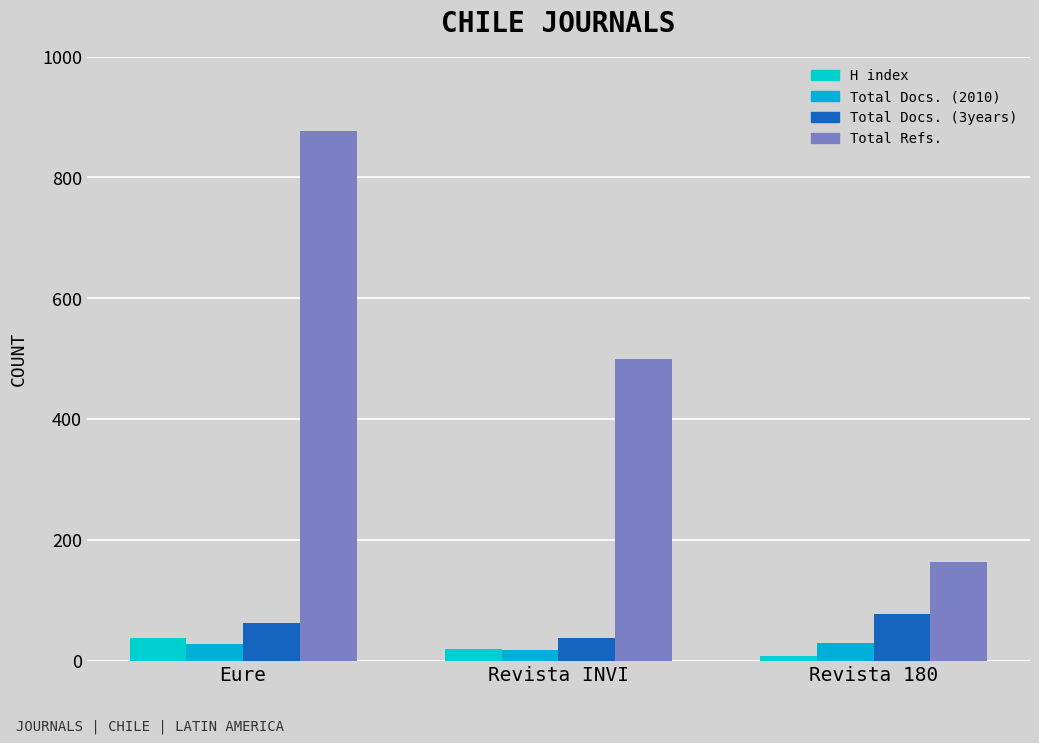

What is the value of the Total Refs. bar at the 2nd from the left?

499